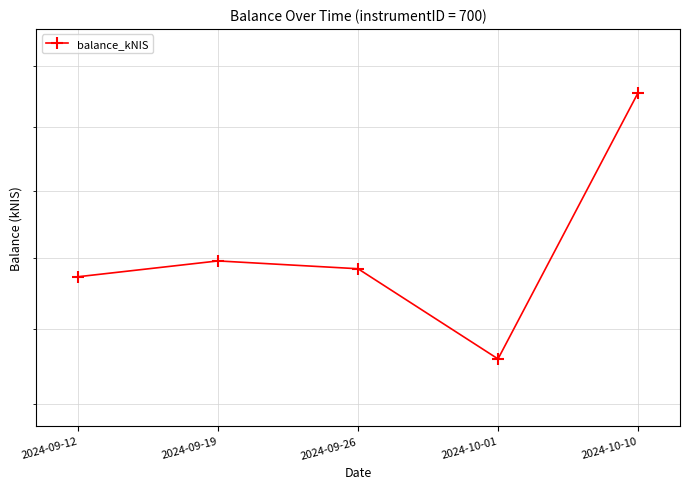

What is the value of the 4th point from the left?

1759.9